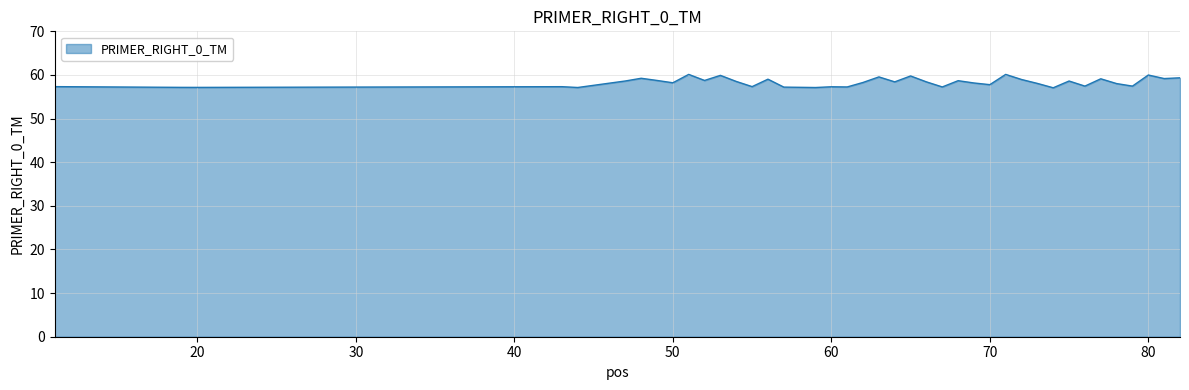

What is the difference between the maximum and minimum values?

3.1